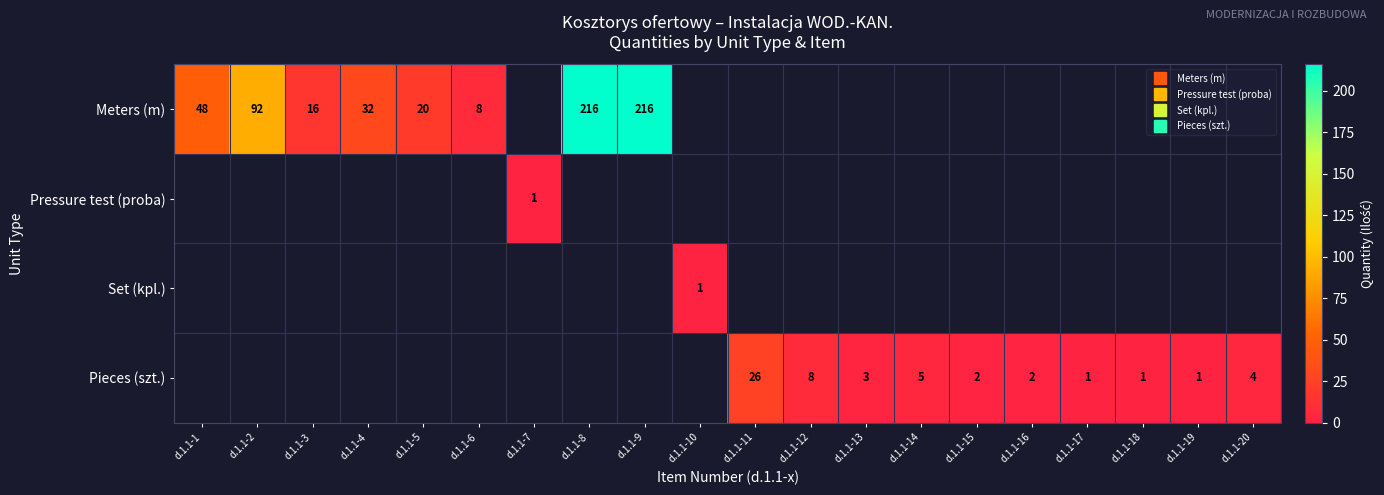

How many series are shown in this chart?

4